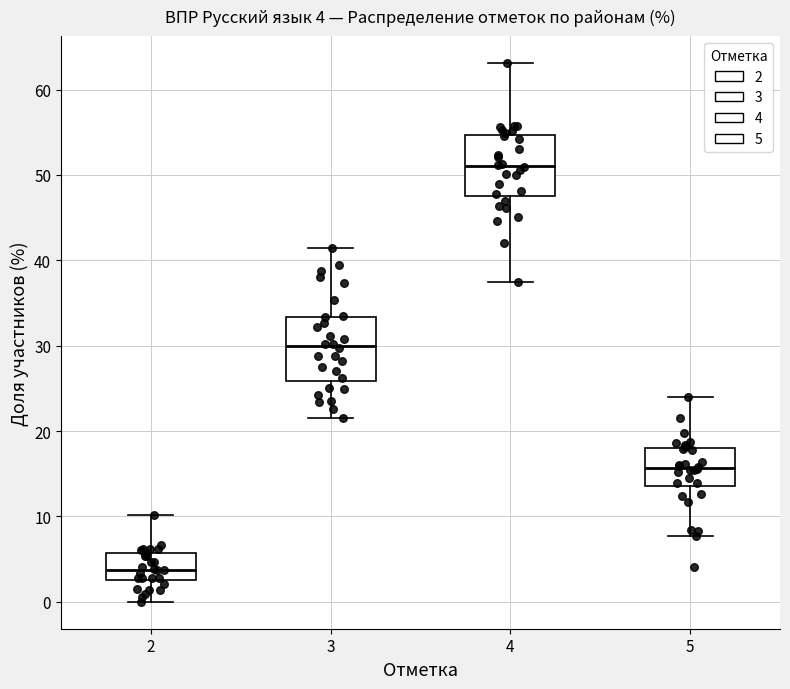

Which box's median line is the lowest?

2